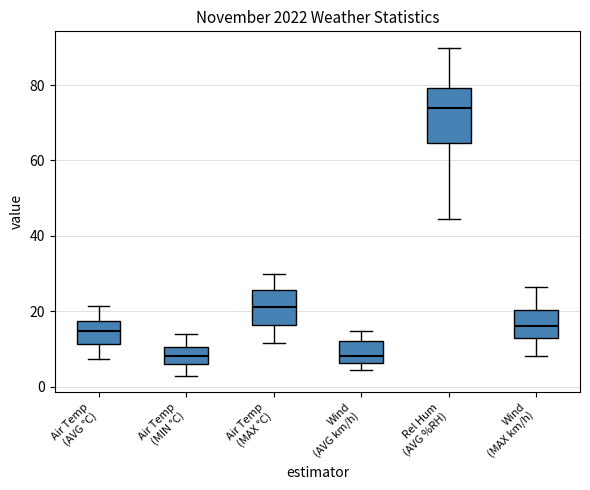

Where does the median line of the box for Air Temp (MIN °C) sit on the y-axis? The values are not printed on the chart, so give them approximately, as read against the axis.

8